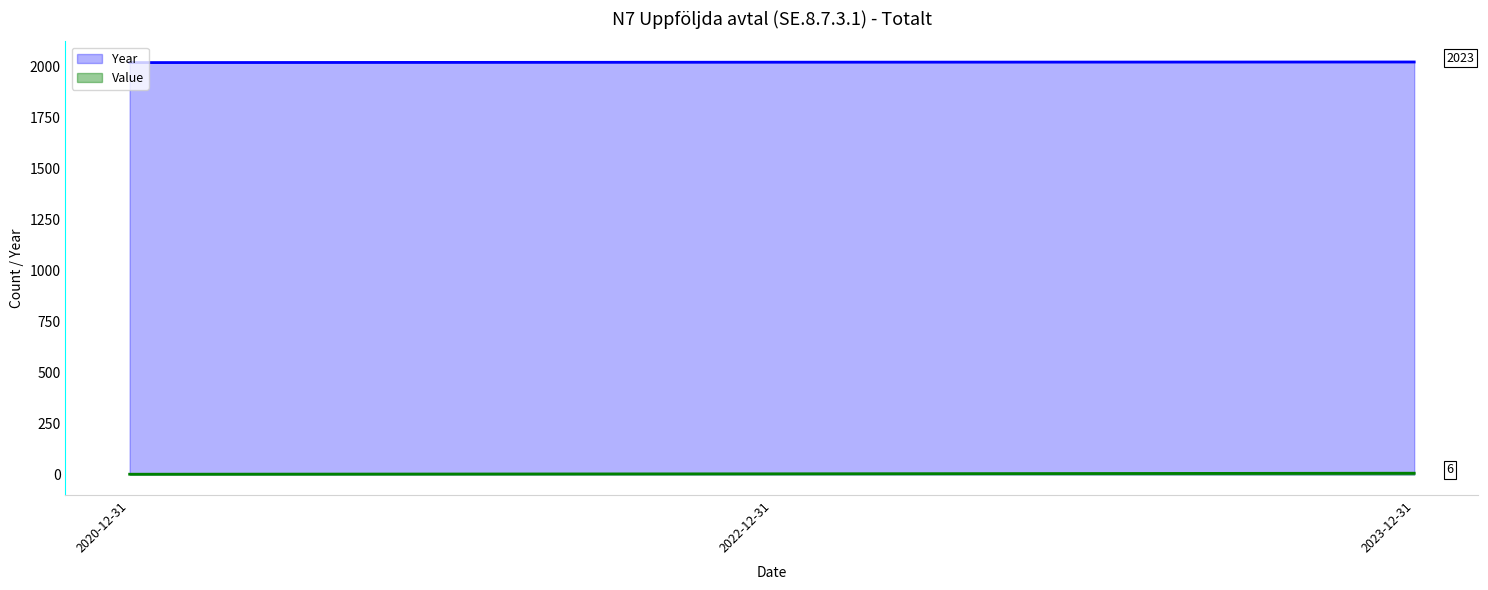

What is the spread (max minus min) of values at 2022-12-31?

2019